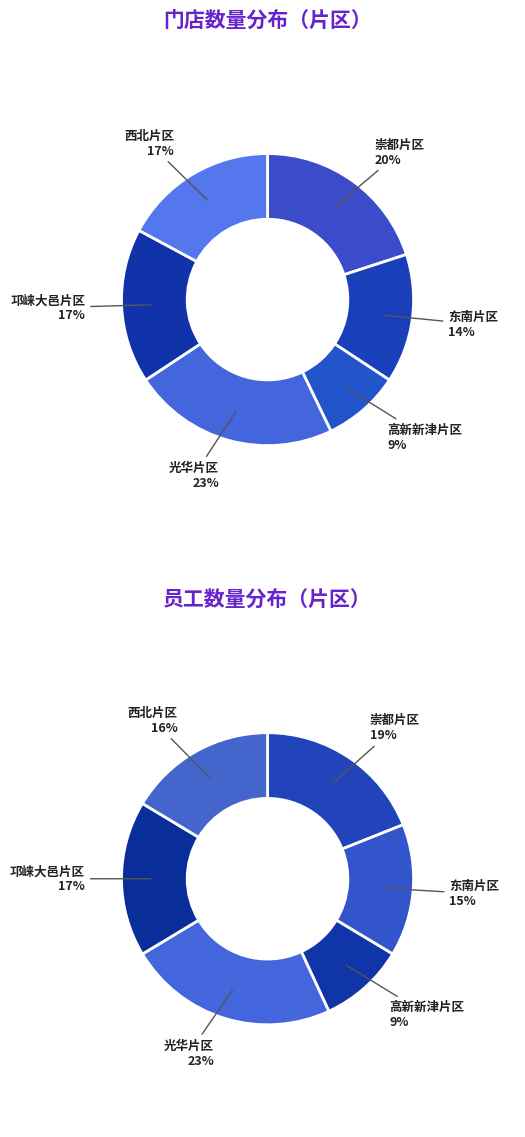

True or false: 东南片区 accounts for 14% of the total.

True